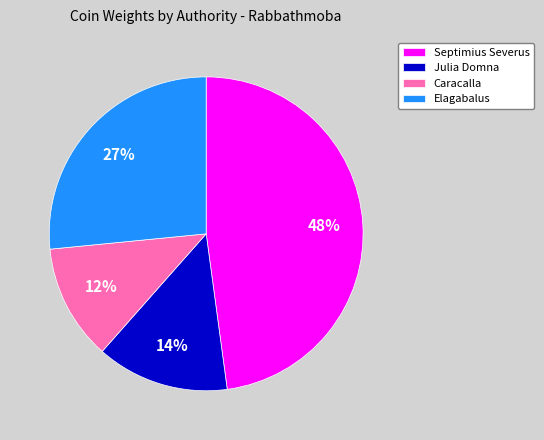

Which has a higher value, Caracalla or Julia Domna?

Julia Domna